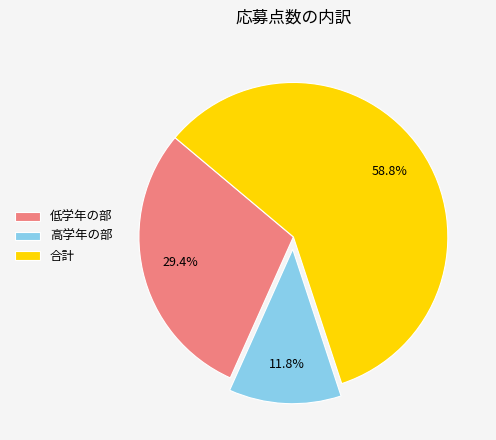

Combined, do 高学年の部 and 合計 account for over 50%?

Yes